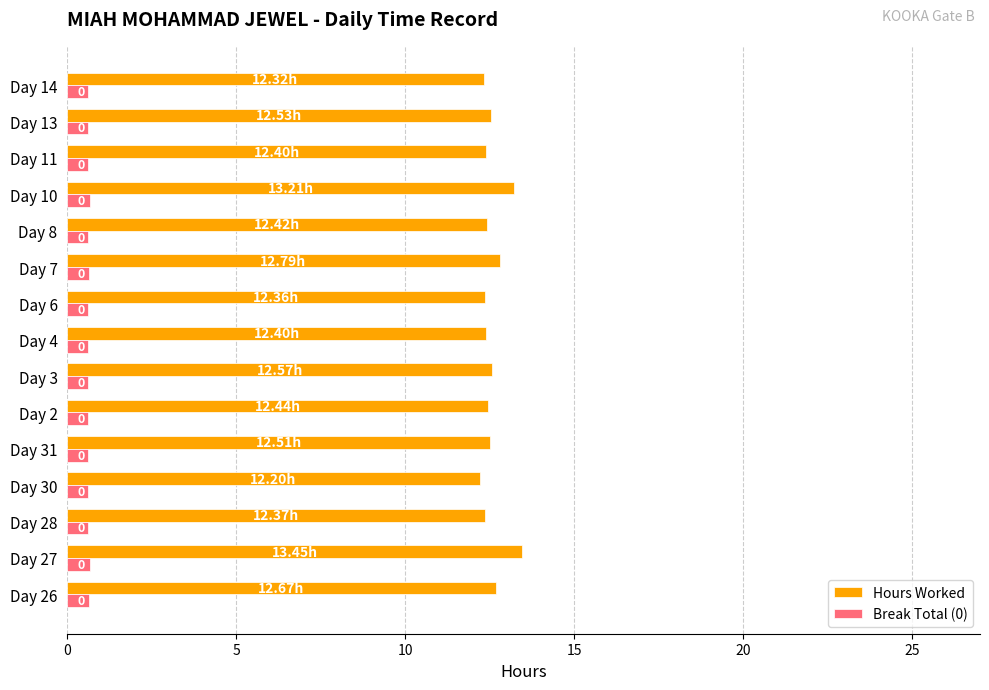

What are all the series names shown in the legend?

Hours Worked, Break Total (0)